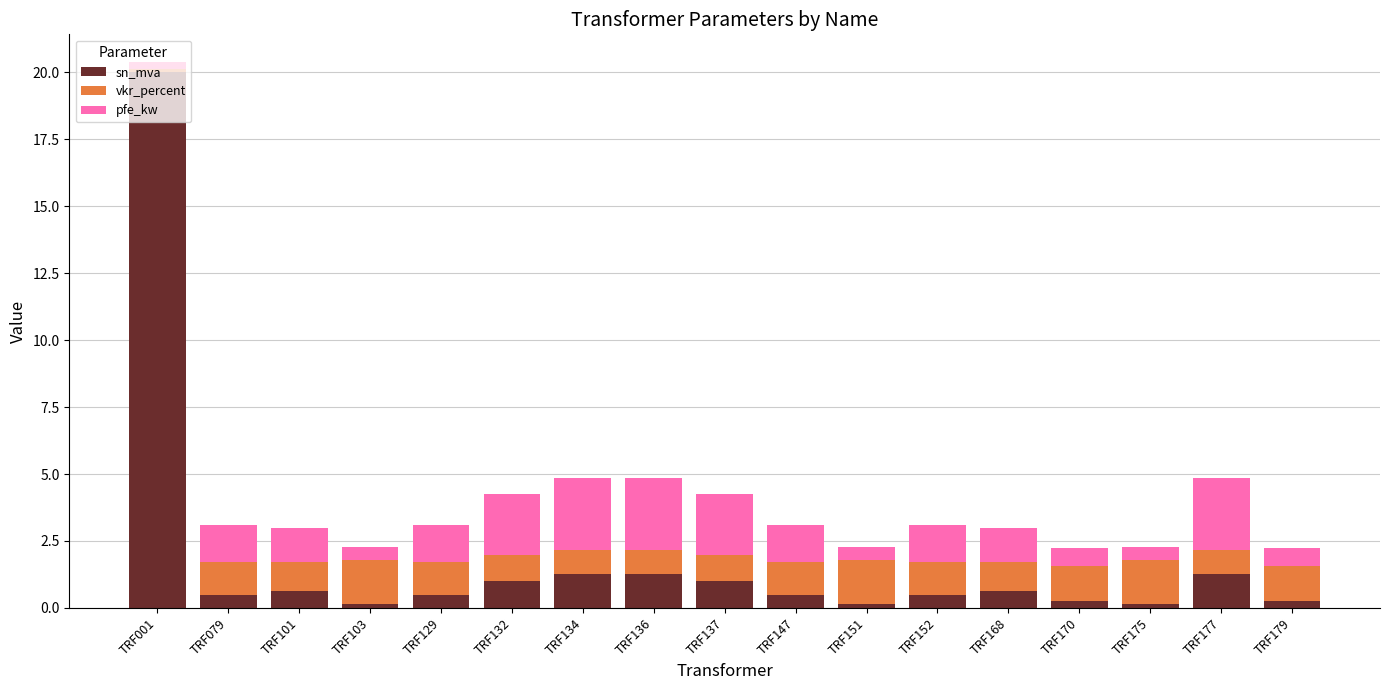

What is the average value of the sn_mva series?

1.8